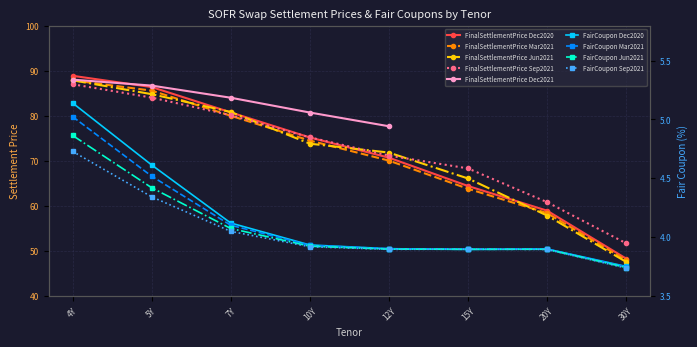

Between which two adjacent categories do FinalSettlementPrice Sep2021 and FinalSettlementPrice Dec2020 first intersect?

7Y and 10Y